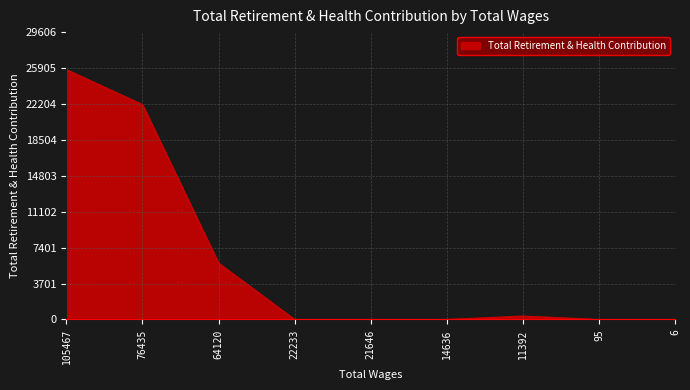

The chart shows a value of 5809 at 64120. True or false?

True